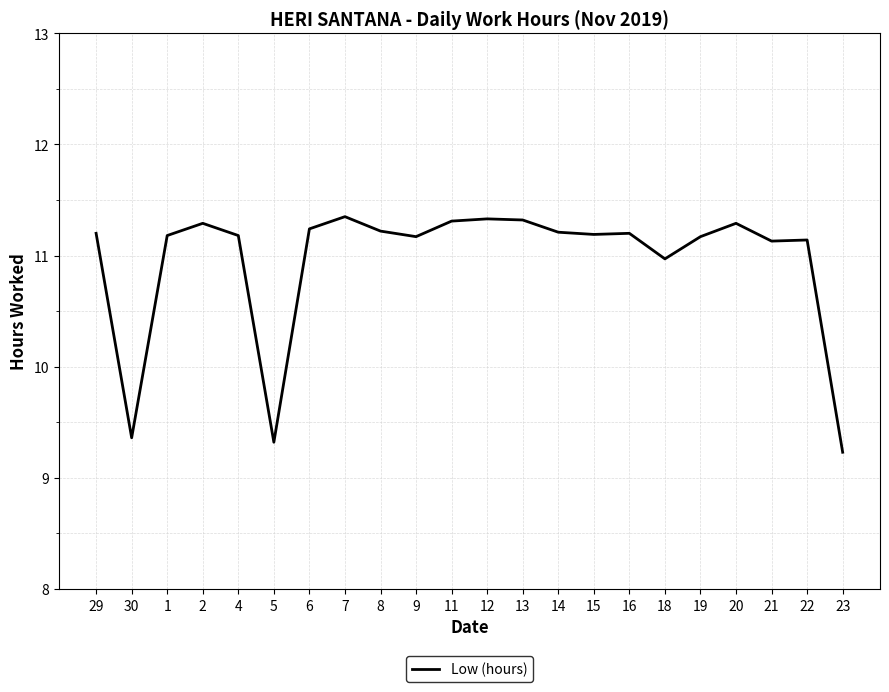

What is the average value?

11.0